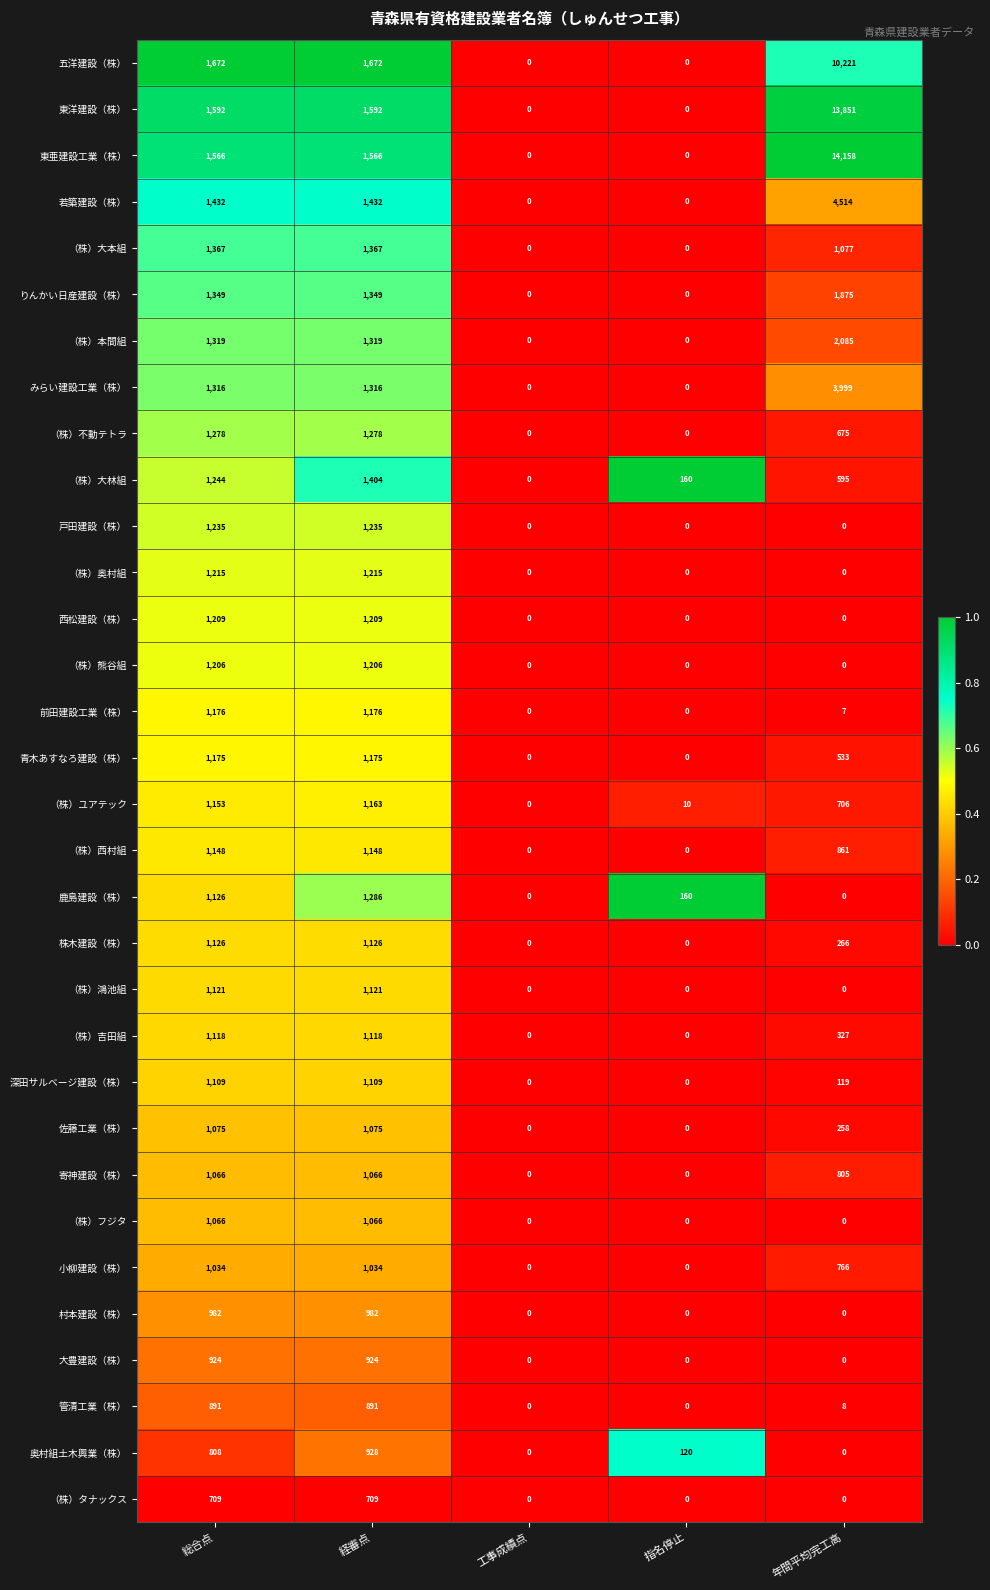

Which series changed the most between 指名停止 and 年間平均完工高?

東亜建設工業（株）